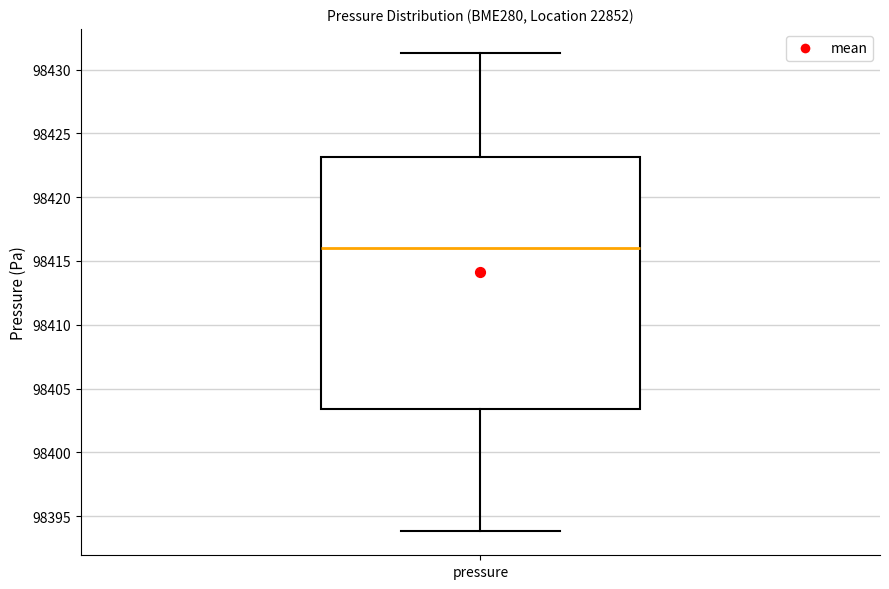

Read this box plot against the y-axis: the position of the median line, the range covered by the box, and the ends of both whiskers. The values are not printed on the chart, so give them approximately, as read against the axis.

median 98416.0, box 98403.5 to 98423.0, whiskers 98394.0 to 98431.5